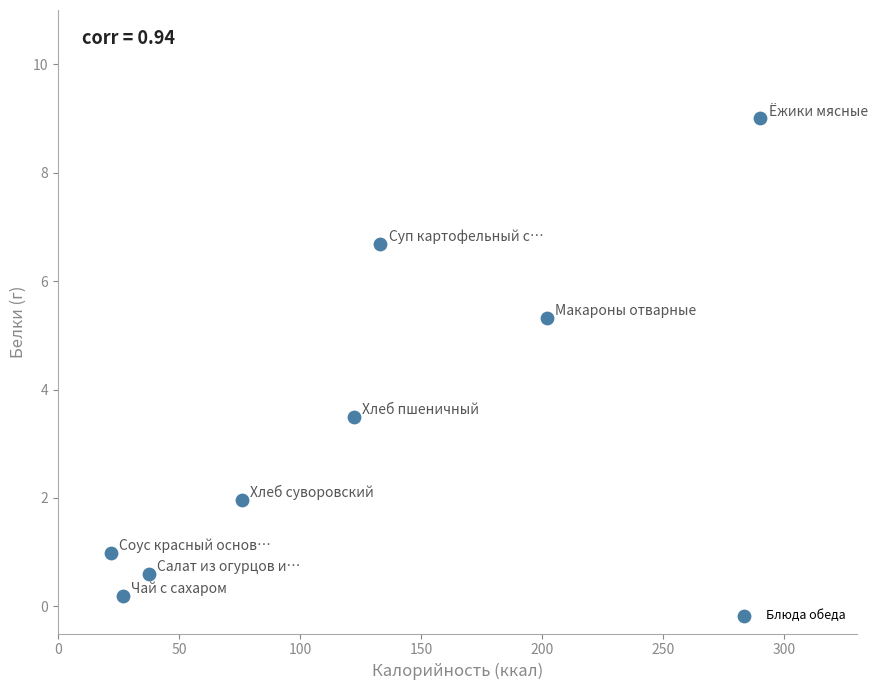

What Y value in the scatter plot is closest to 4?

3.5